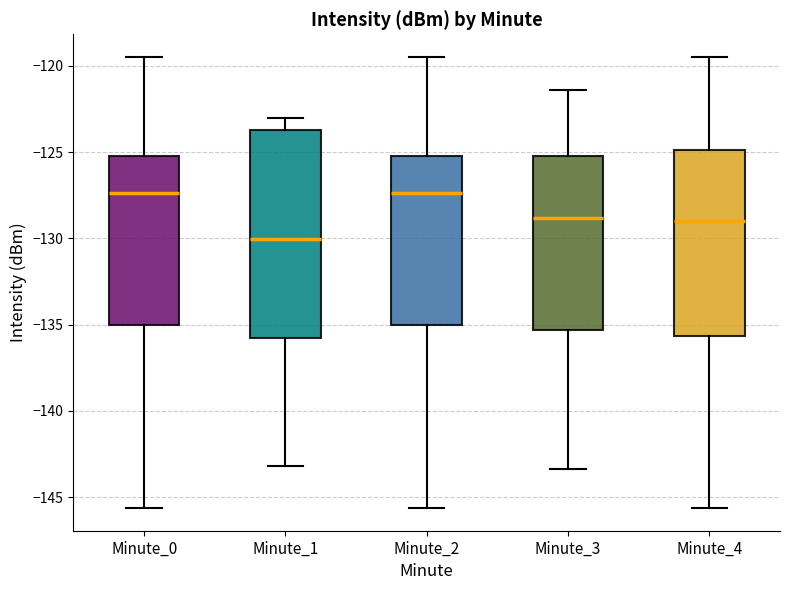

Which box is the tallest, from its lower edge to its upper edge?

Minute_1